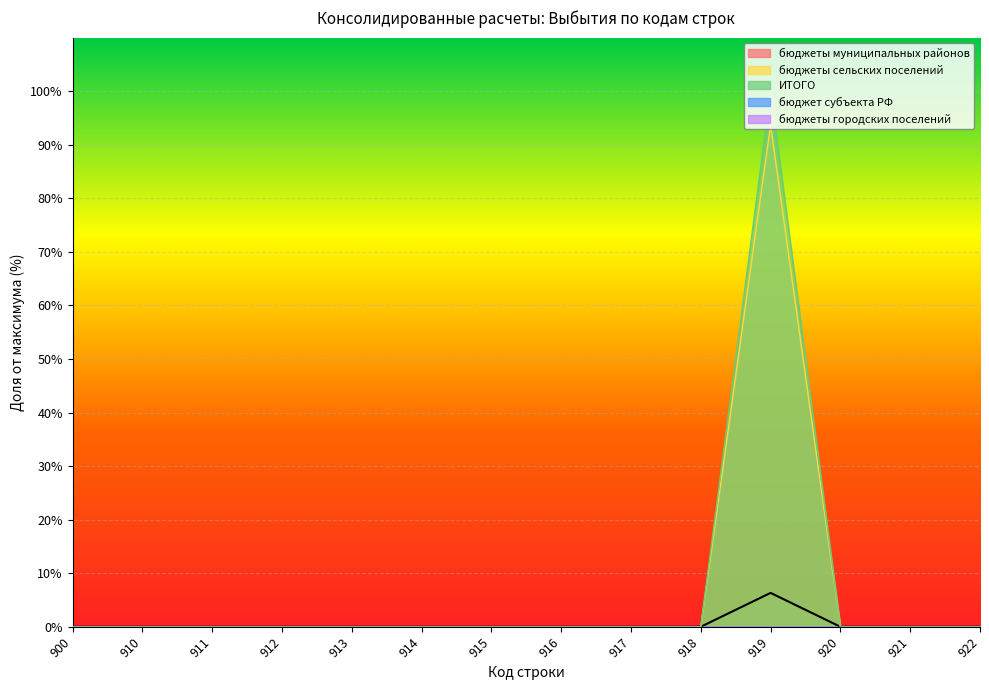

At which label is ИТОГО closest to 50?

900